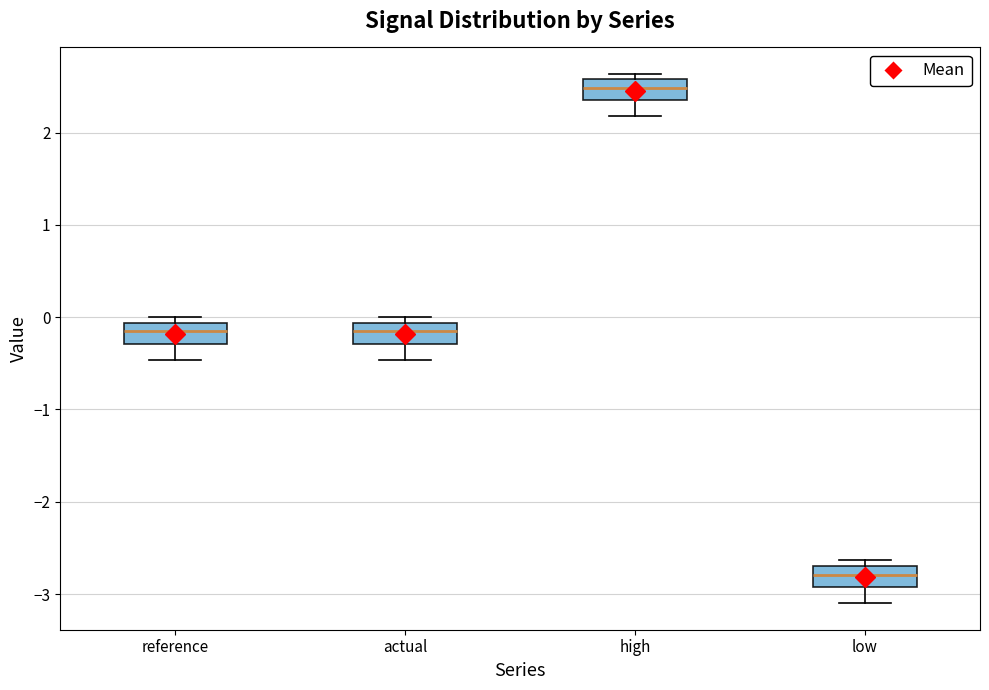

Where is the lower edge of the box for actual on the y-axis? The values are not printed on the chart, so give them approximately, as read against the axis.

-0.3